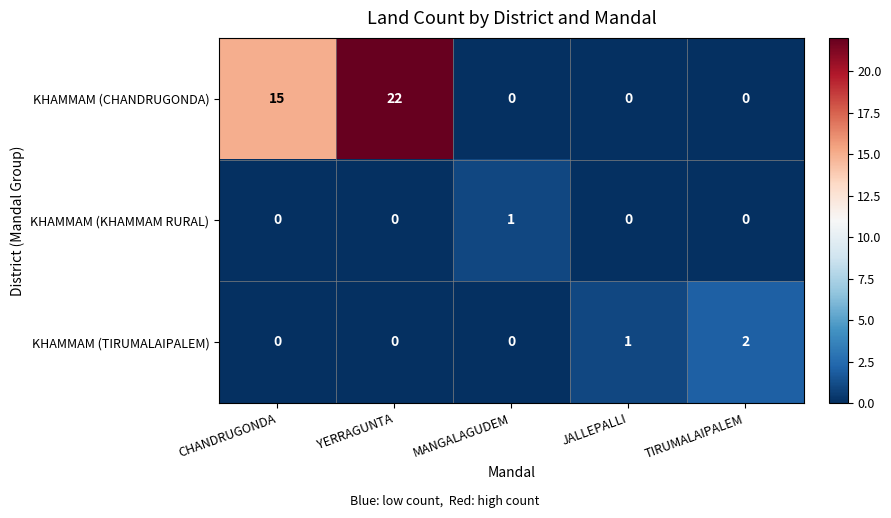

What is the maximum value shown in the chart?

22